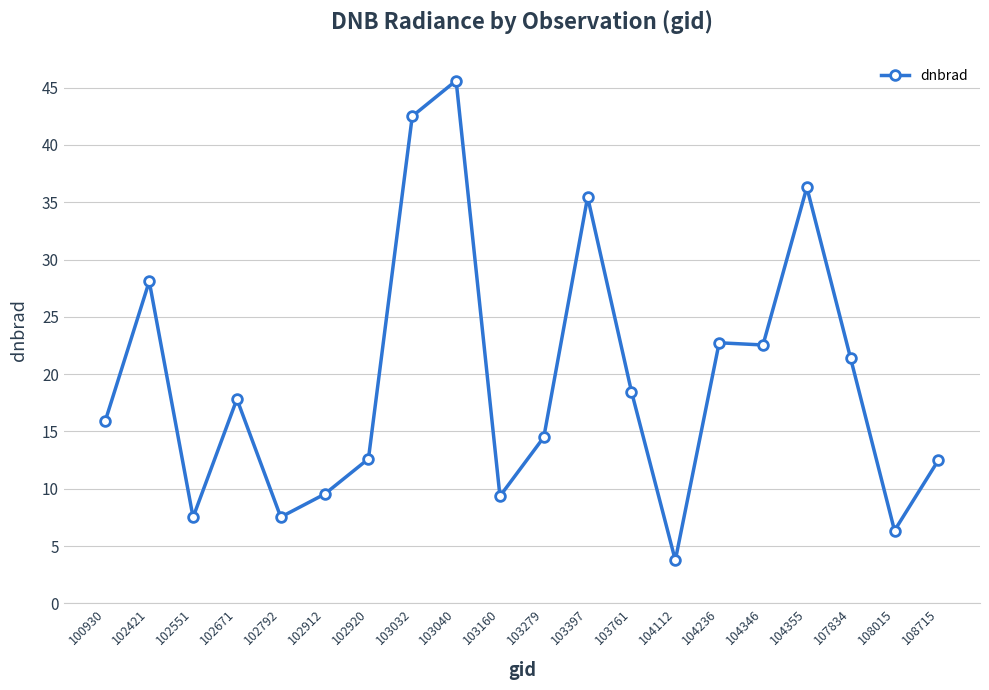

What is the maximum value shown in the chart?

45.6